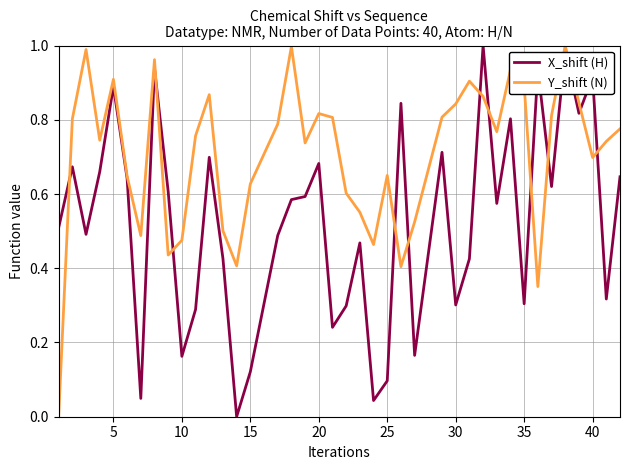

What is the sum of all Y_shift (N) values?

28.2